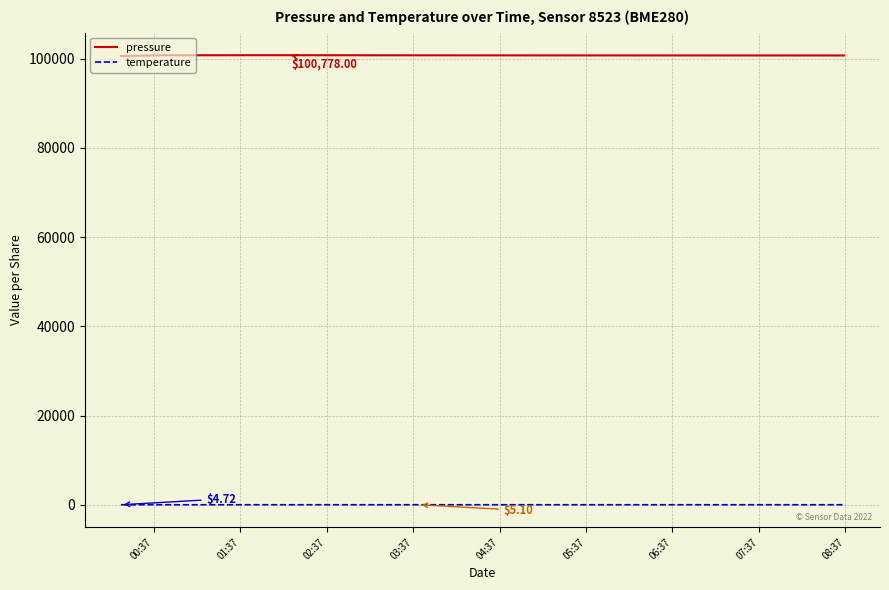

True or false: temperature and pressure intersect in this chart.

False